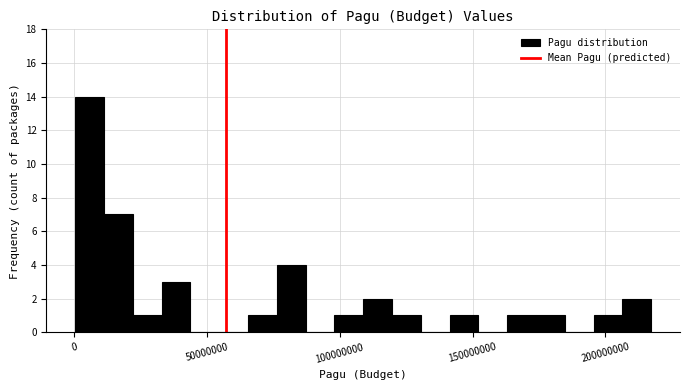

Around what value on the x-axis is the tallest bar? Give the approximate position of its centre, as read against the axis.

5000000